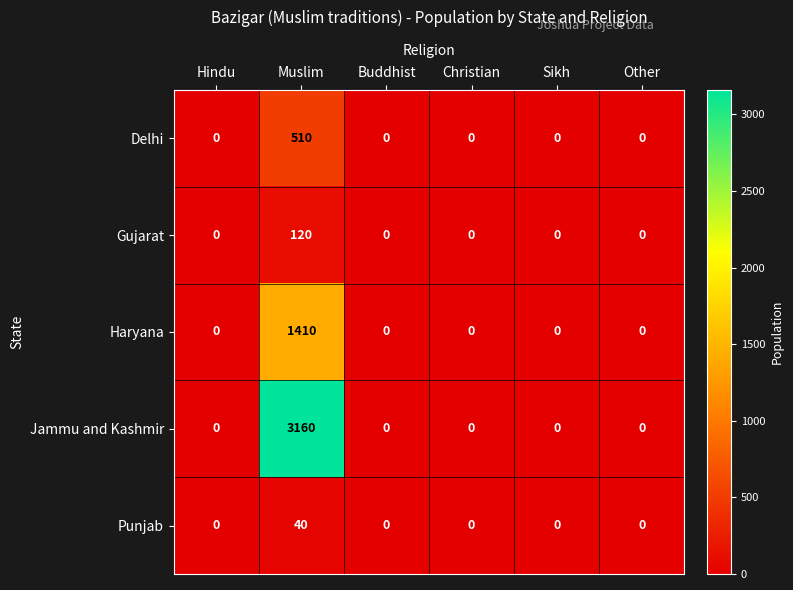

The Gujarat series shows 0 at Sikh. True or false?

True